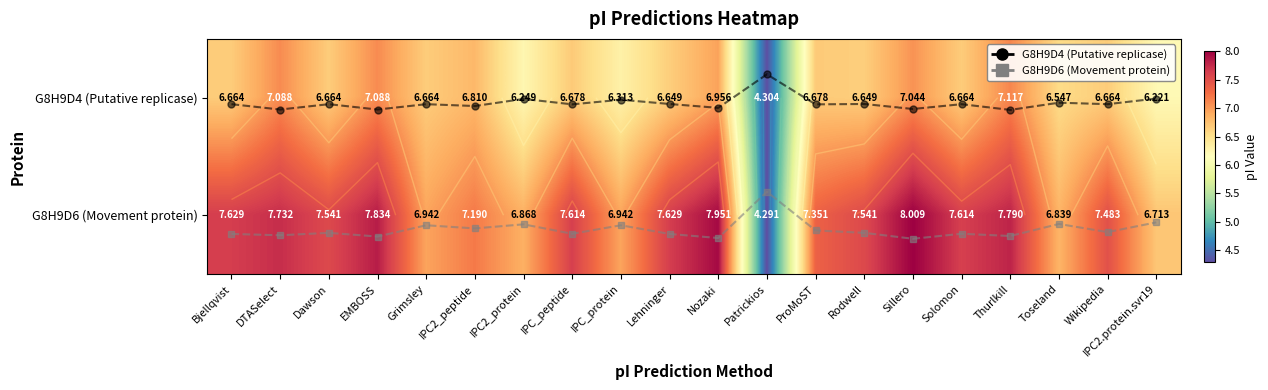

Where is G8H9D4 (Putative replicase) nearest to the value 5?

Patrickios